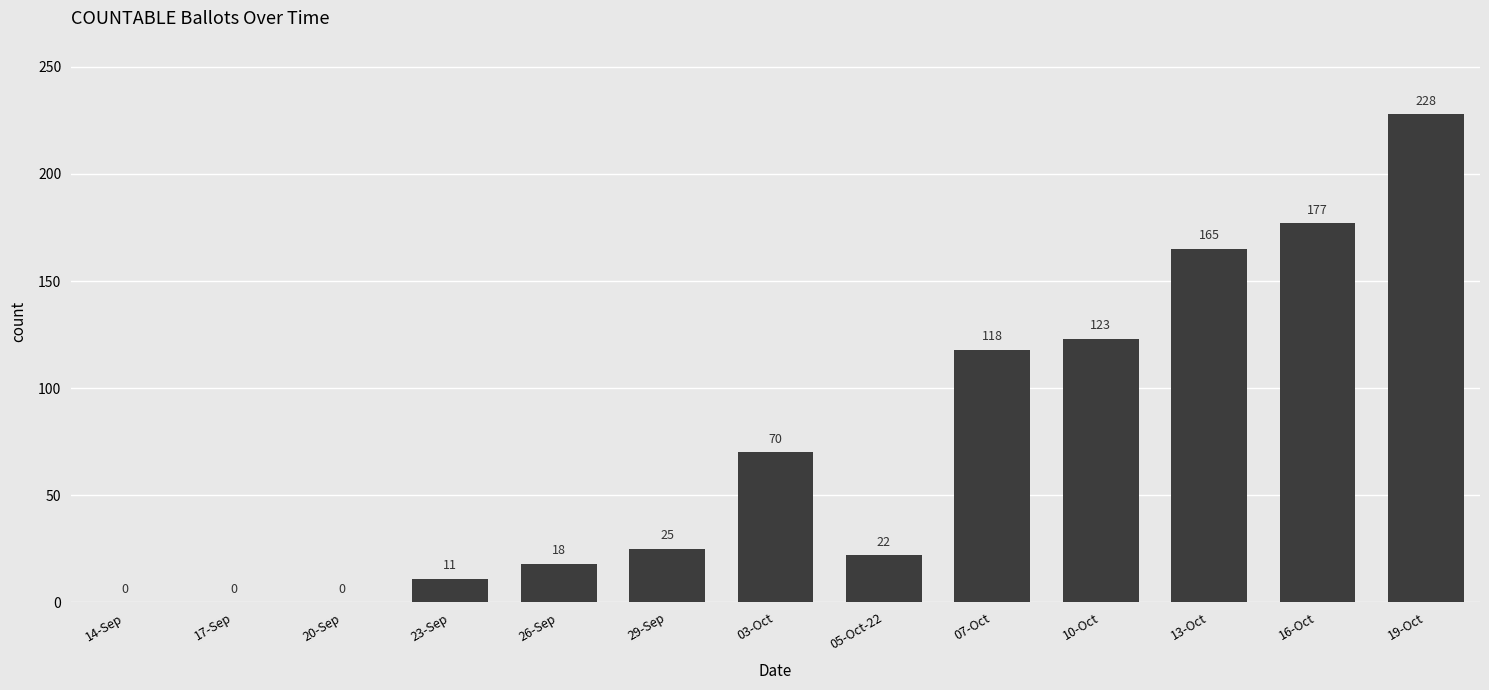

Are the bars grouped side by side (vs. stacked)?

No